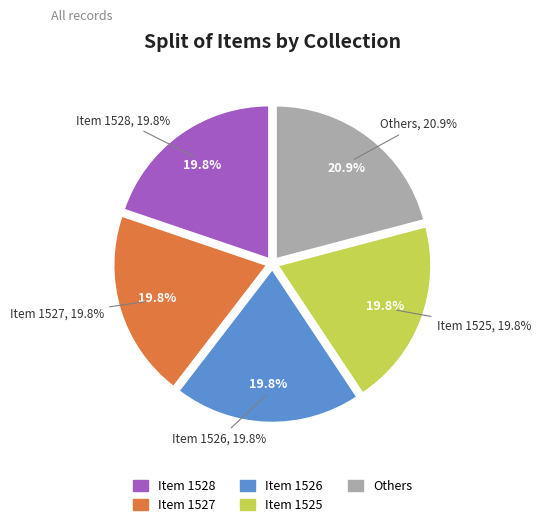

The Item 1524 slice represents 12% of the pie. True or false?

False